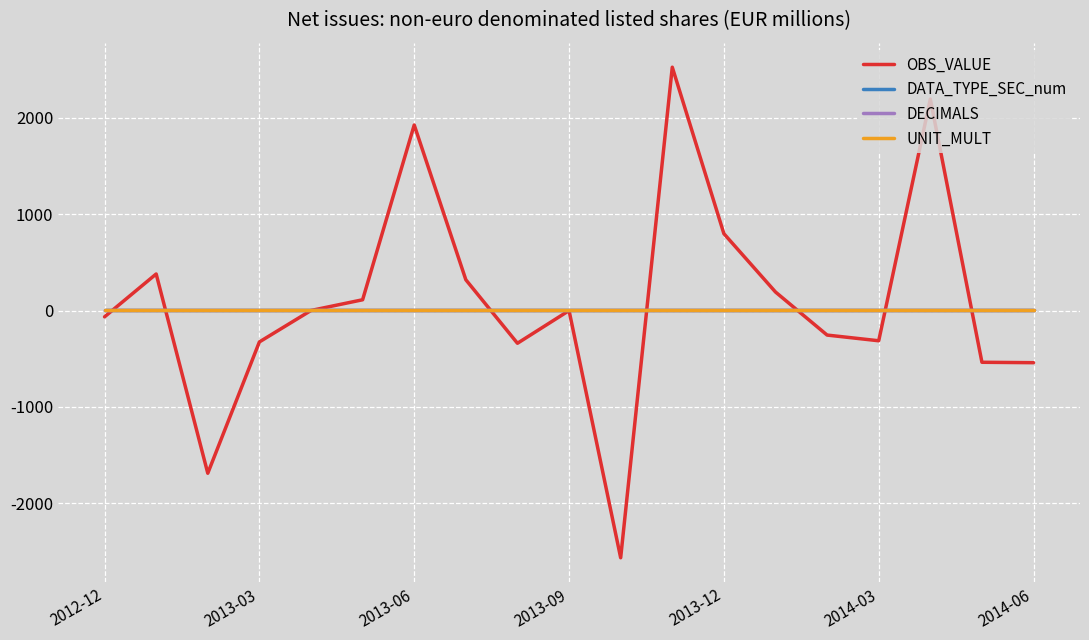

Is this an area chart (filled region under the line)?

No